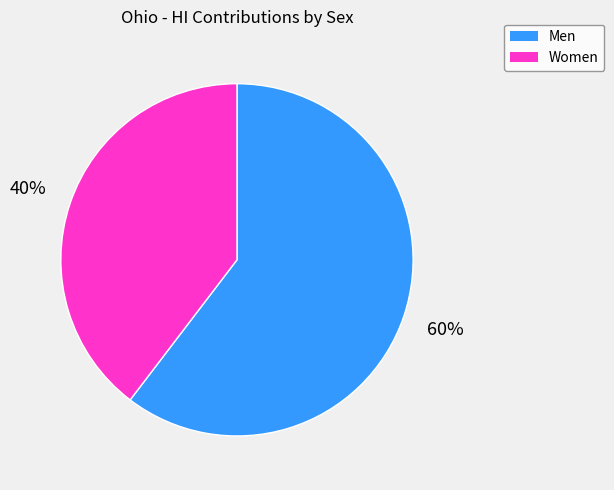

To the nearest percent, what is the average slice percentage?

50%